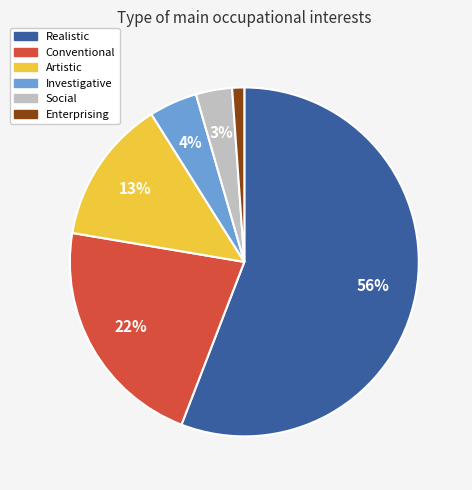

How many slices are in this pie chart?

6